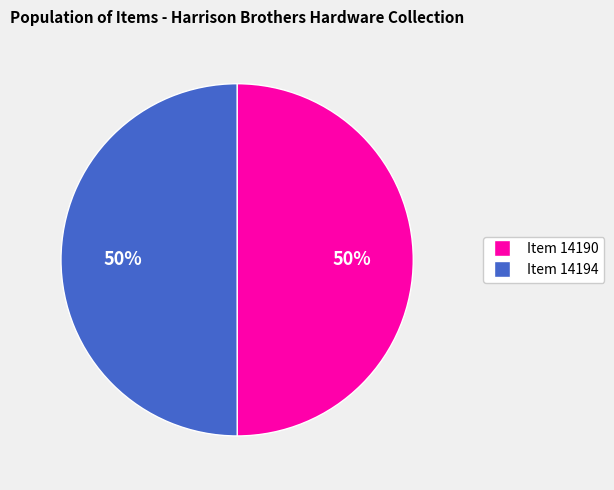

To the nearest percent, what is the average slice percentage?

50%